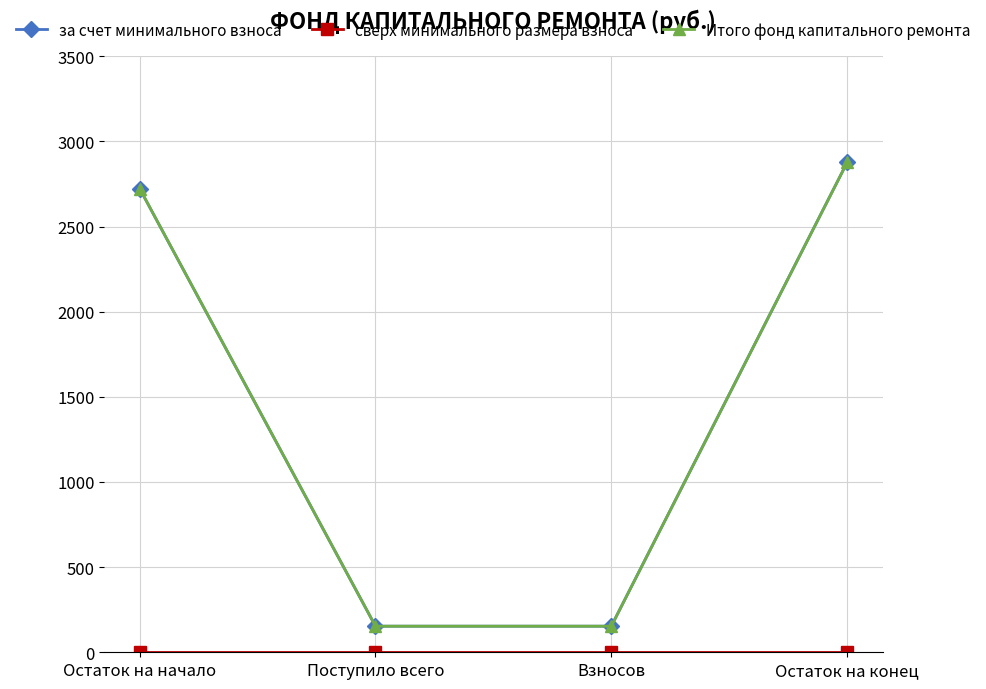

Does the chart have visible grid lines?

Yes